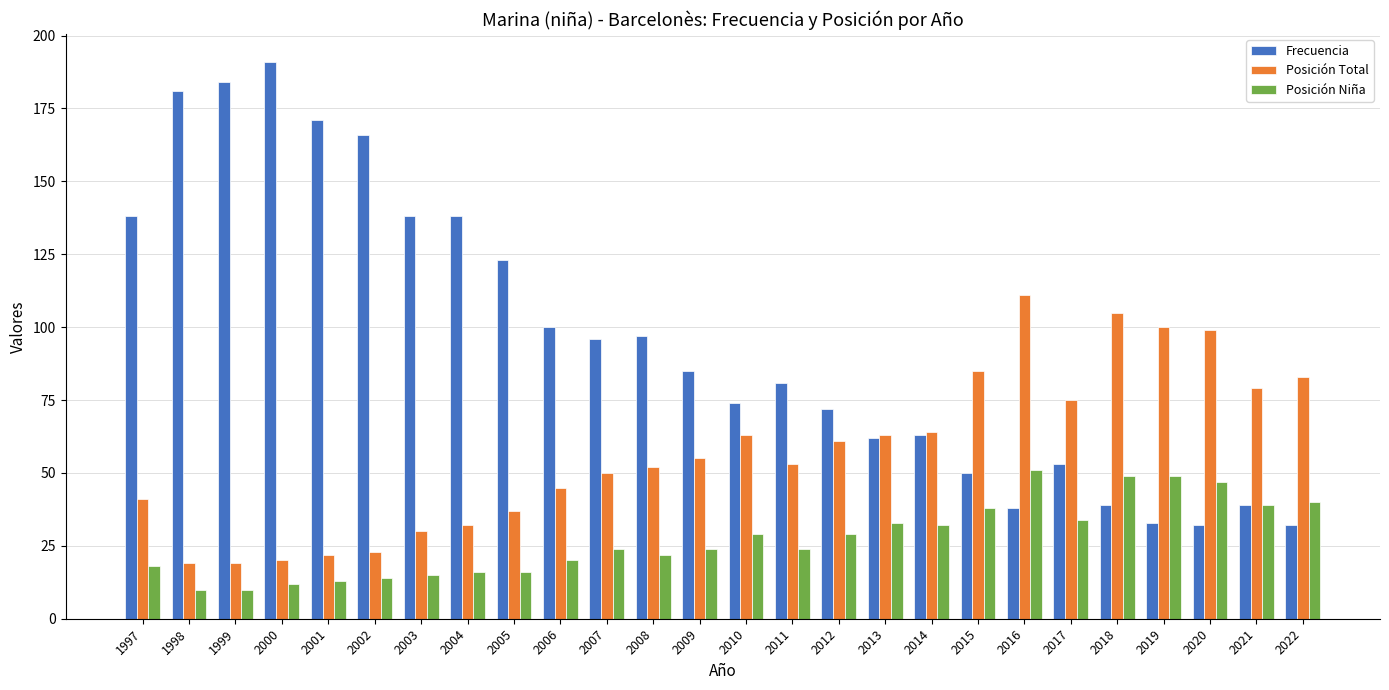

Which series has the largest range (max minus min)?

Frecuencia